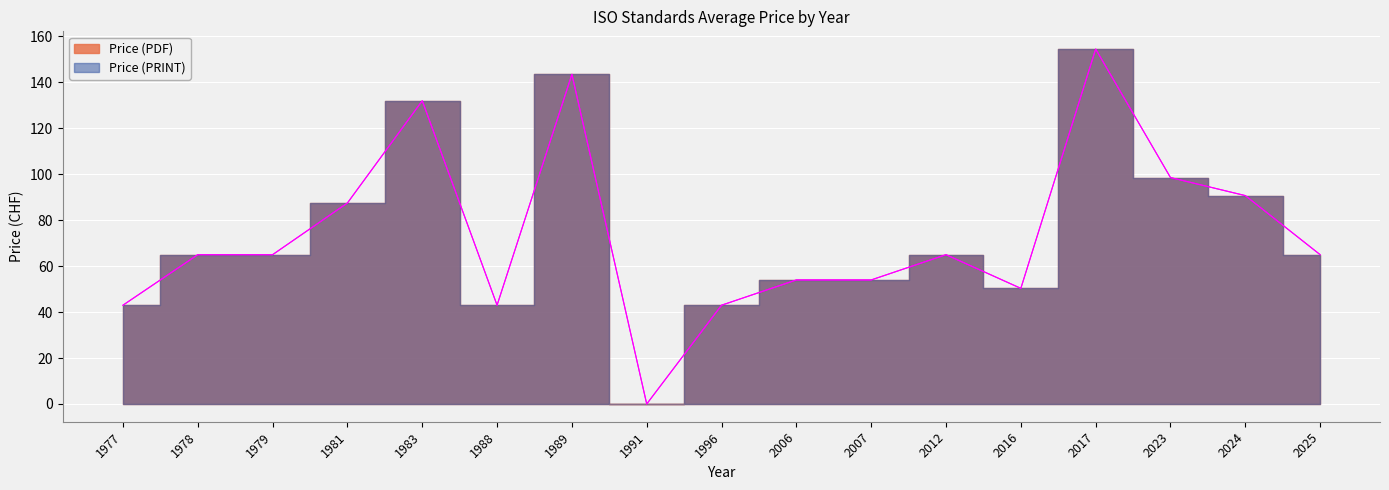

Which series changed the most between 1979 and 1996?

Price (PDF)